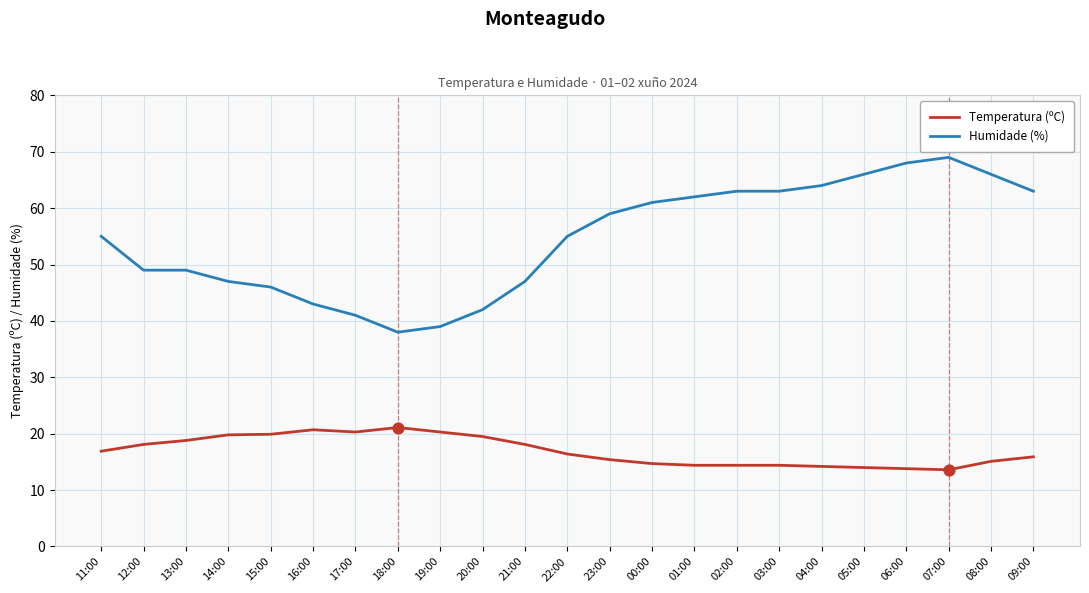

What is the total value across all series at 16:00?

63.7